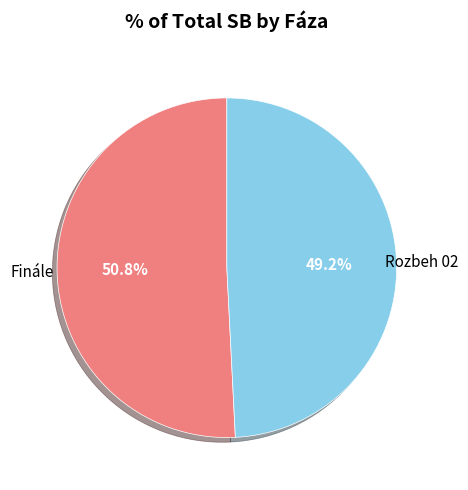

Does any single category account for the majority?

Yes